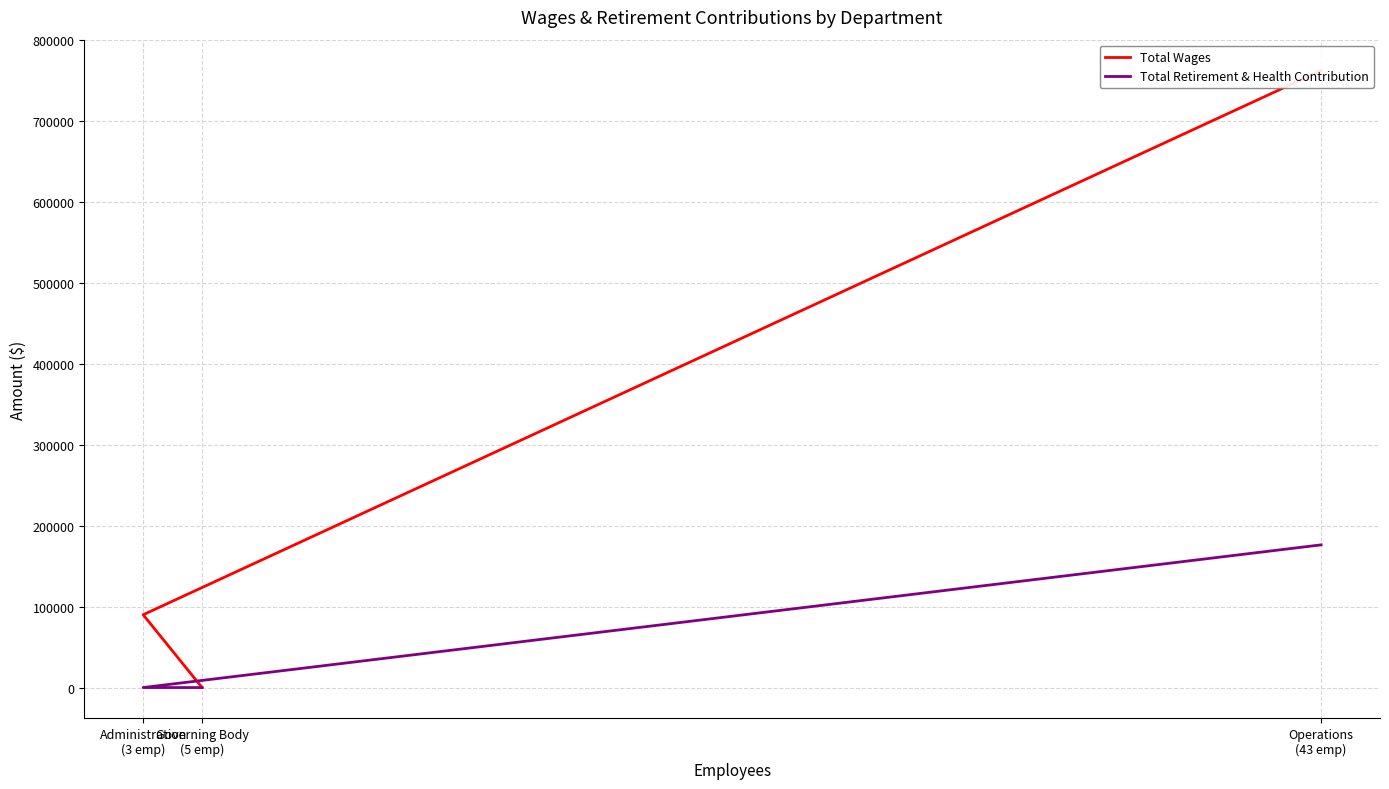

How many values in the Total Wages series exceed 90000?

1